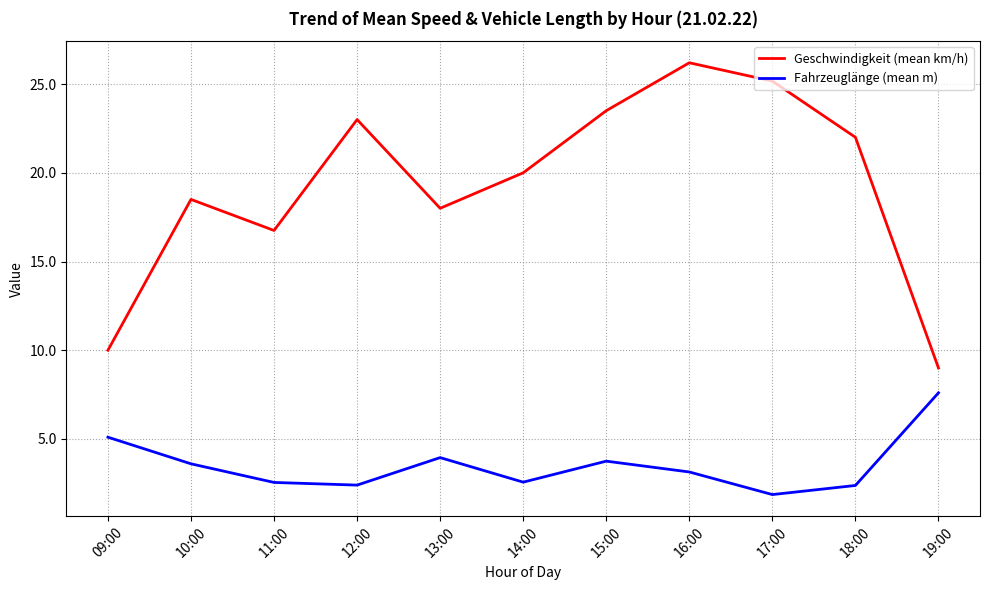

List the series in order of their overall mean, highest first.

Geschwindigkeit (mean km/h), Fahrzeuglänge (mean m)